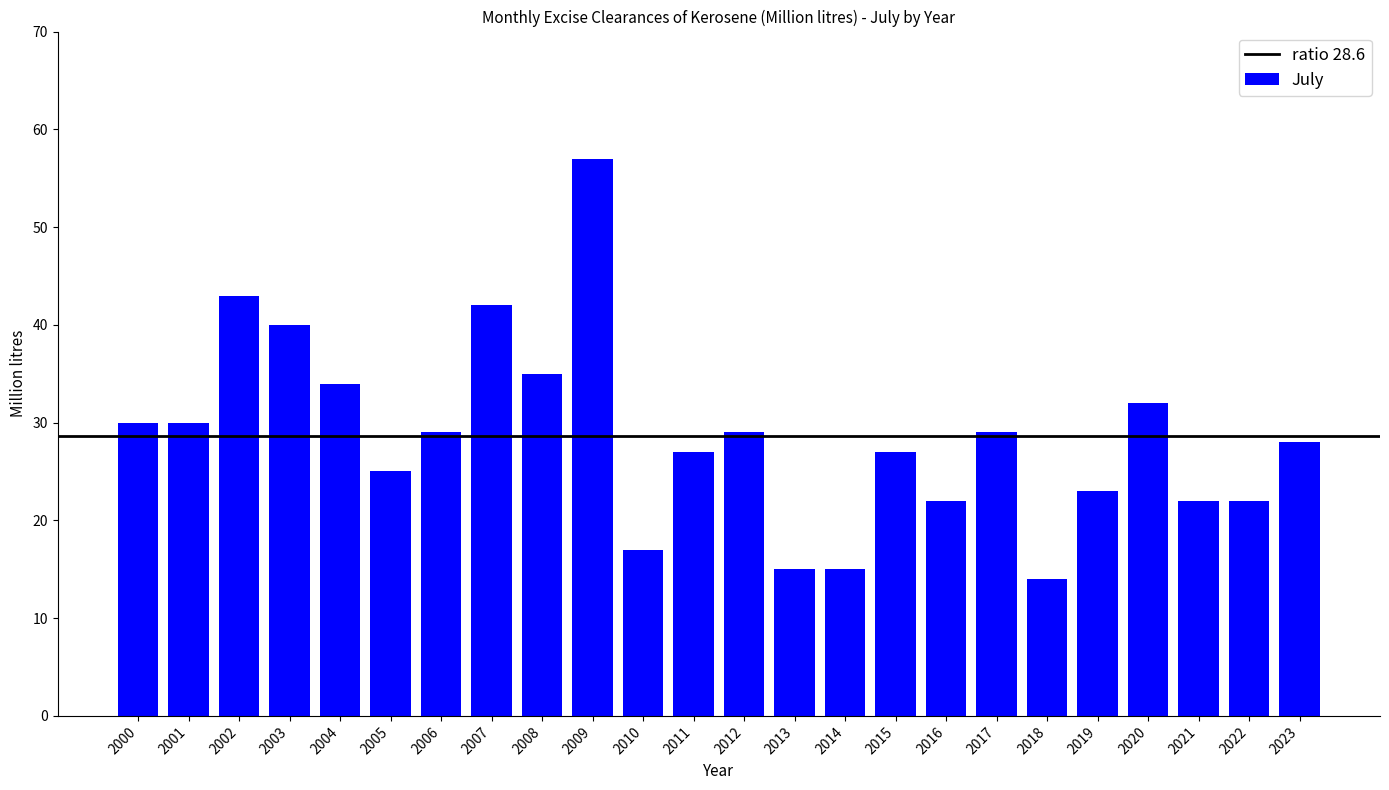

Where does the data first go above 29?

2000